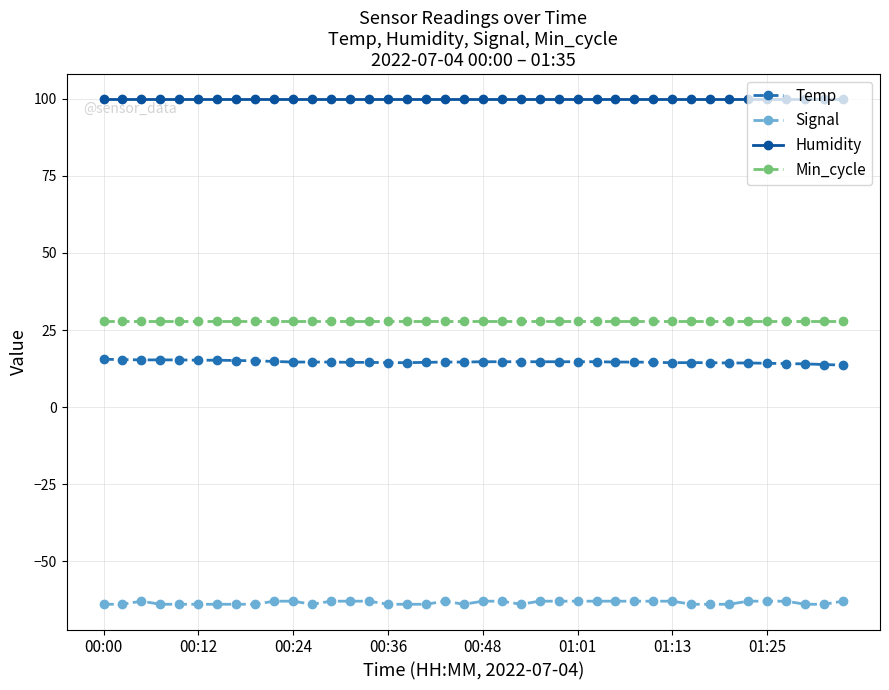

What is the greatest value displayed?

99.9